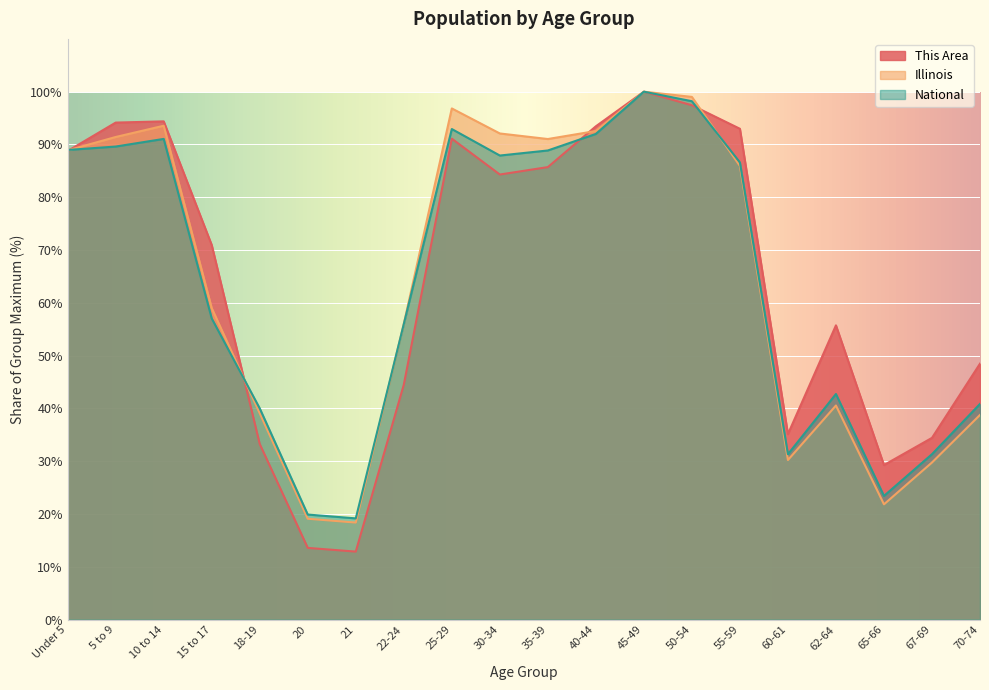

What is the difference between the maximum and second lowest values in the National series?

80.1